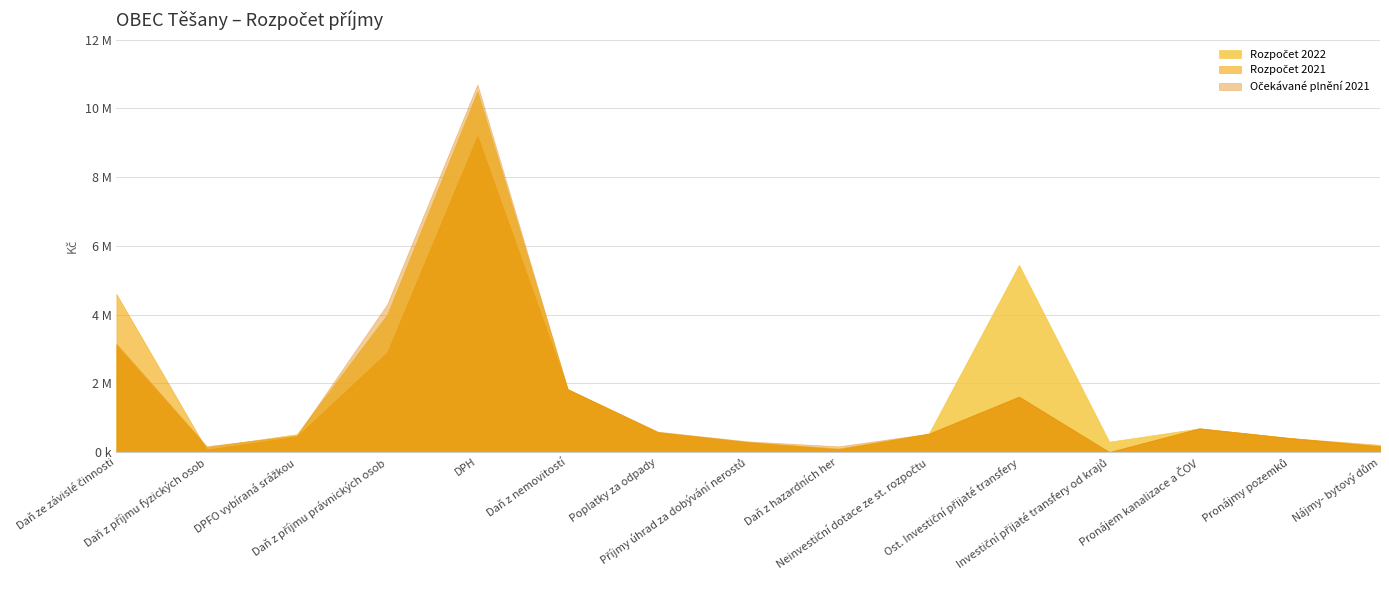

What is the maximum value shown in the chart?

10700000